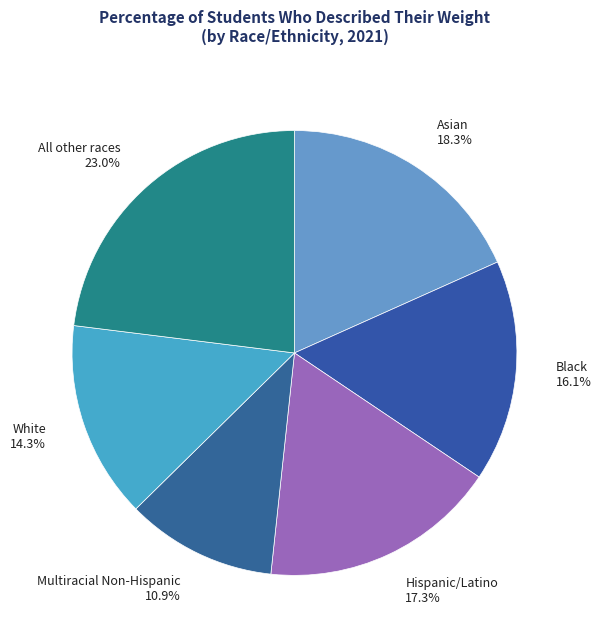

Is there a majority slice in this chart?

No